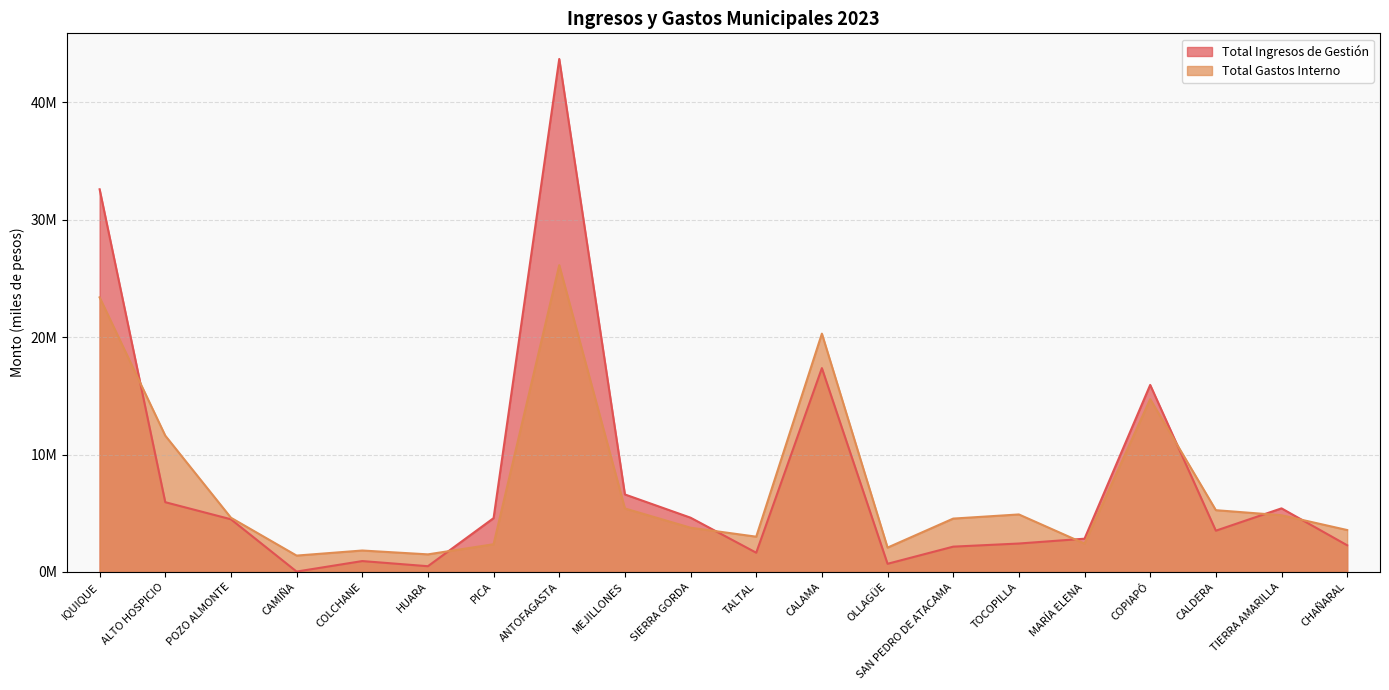

Between ALTO HOSPICIO and OLLAGÜE, which is larger?

ALTO HOSPICIO